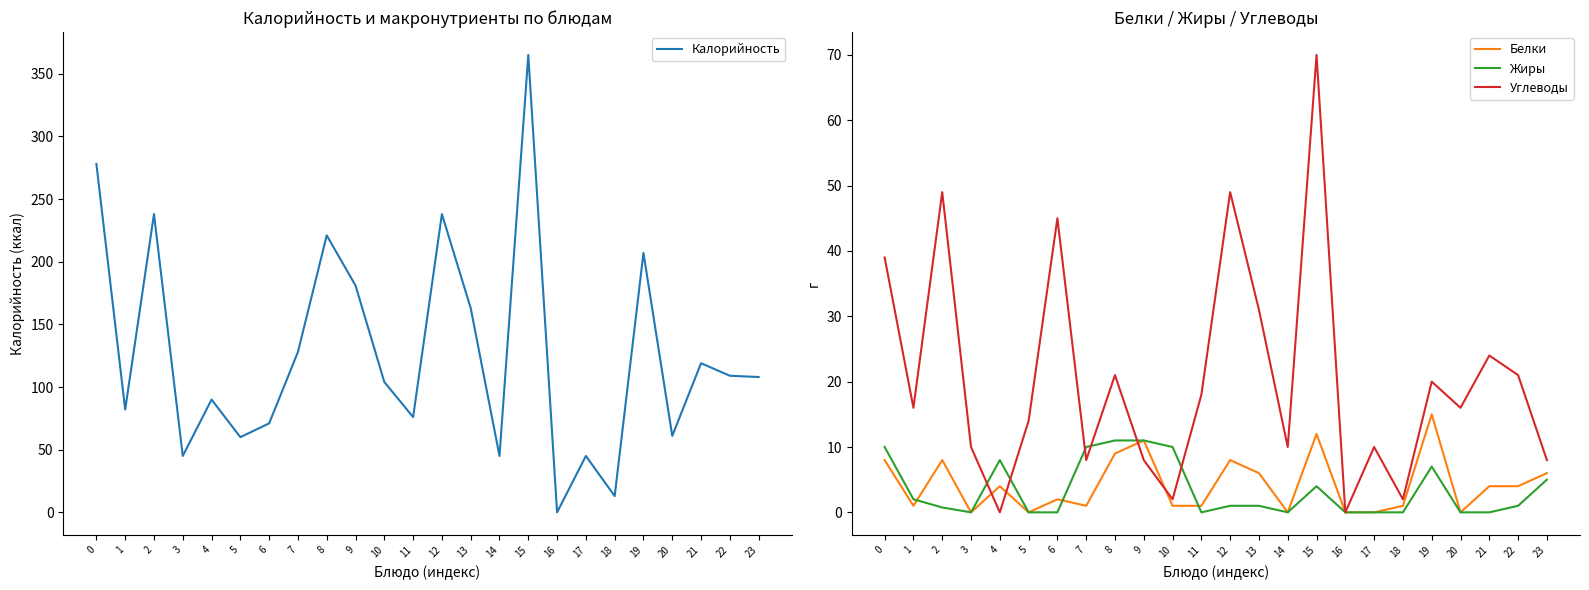

Where is the first local minimum for Углеводы?

1